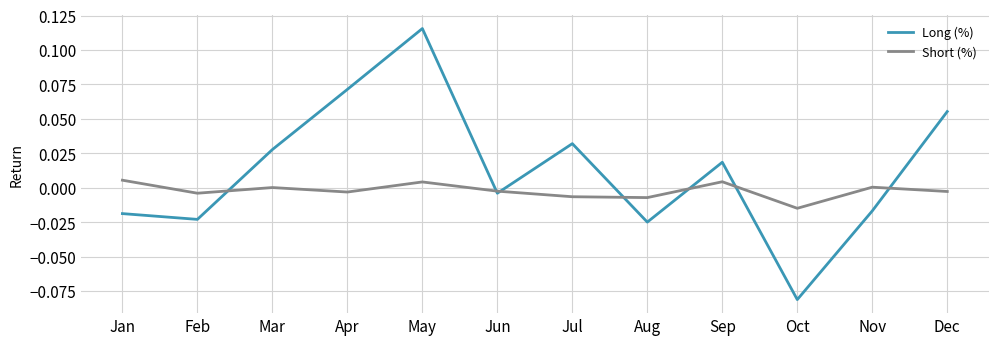

How many values in Long (%) are above zero?

6